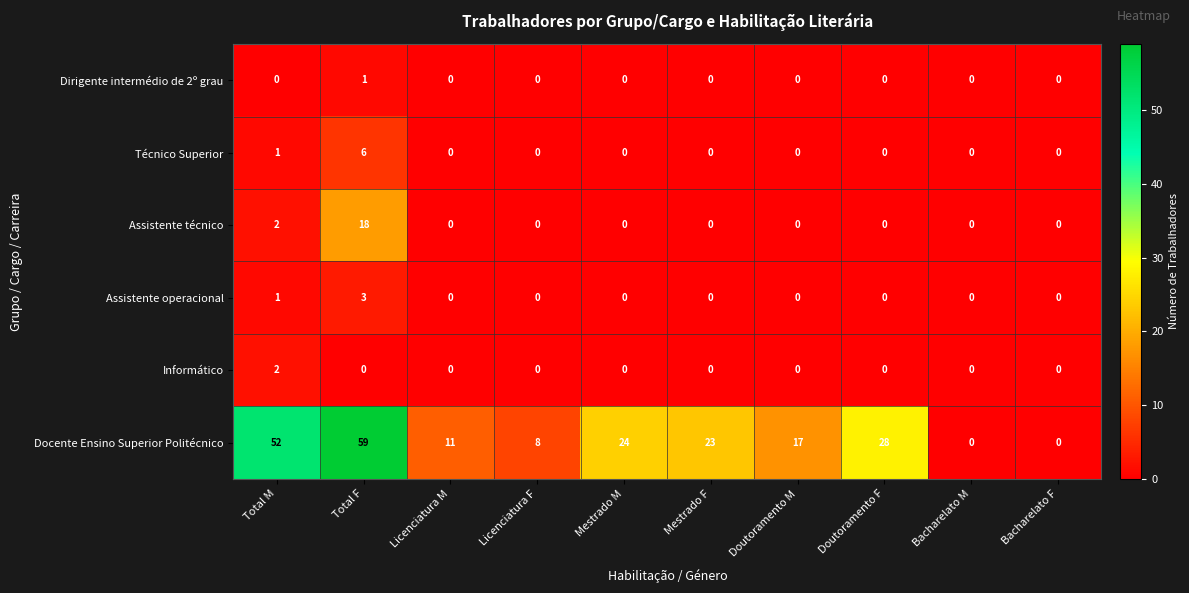

True or false: Assistente operacional has a value of -2 at Bacharelato F.

False